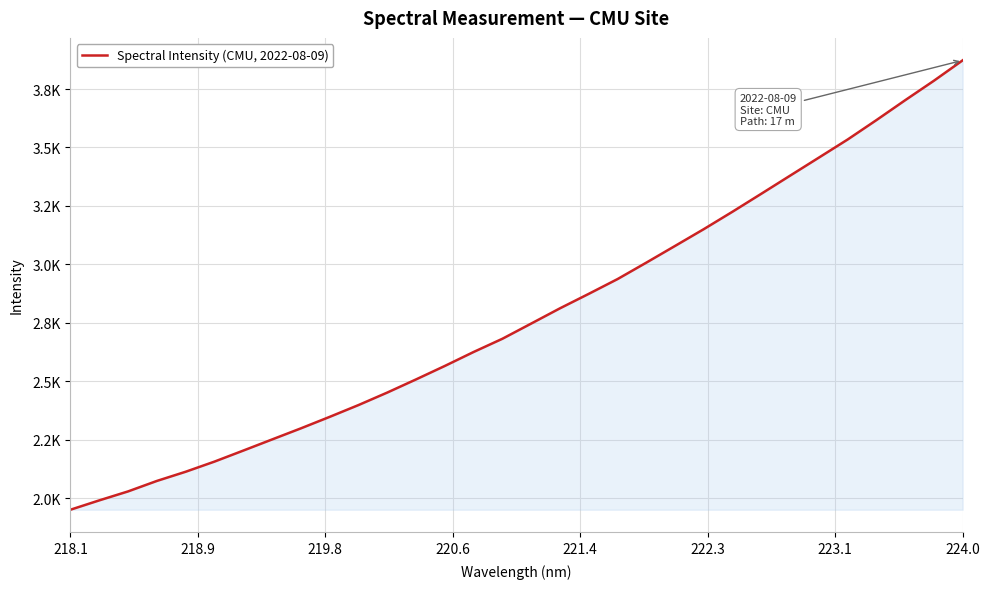

Does the chart have visible grid lines?

Yes